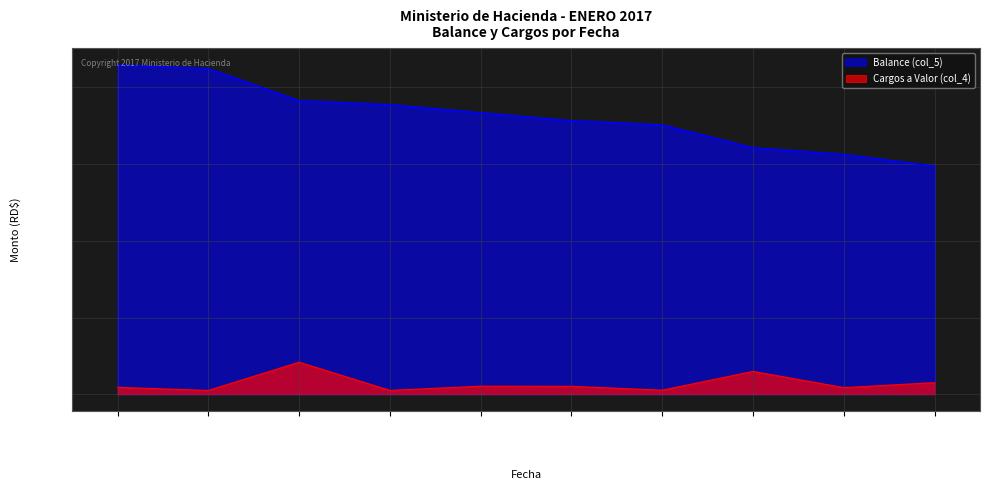

True or false: Cargos a Valor (col_4) and Balance (col_5) intersect in this chart.

False